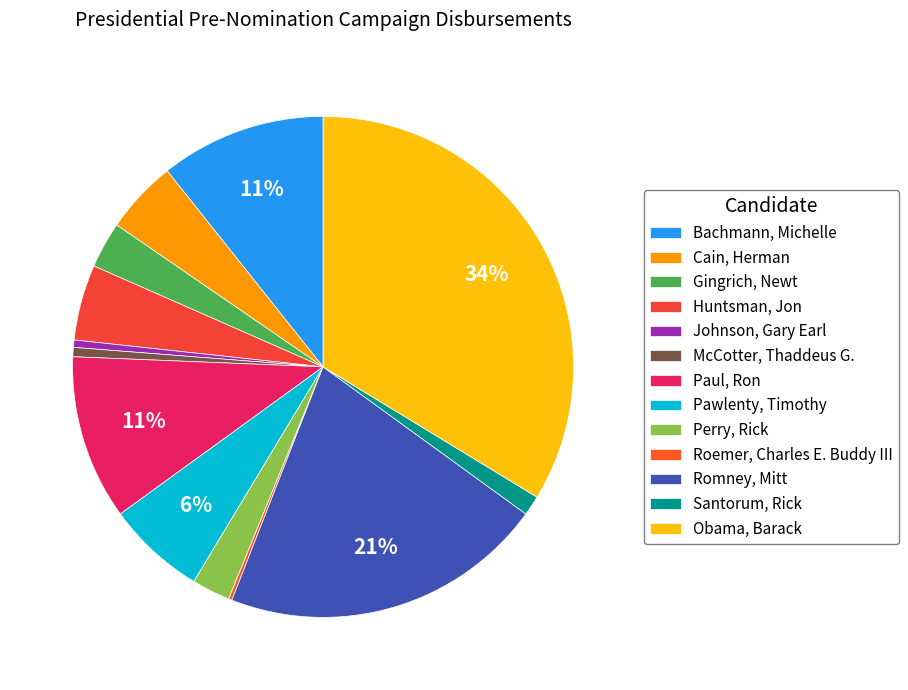

Which category has the smallest portion of the pie?

Roemer, Charles E. Buddy III